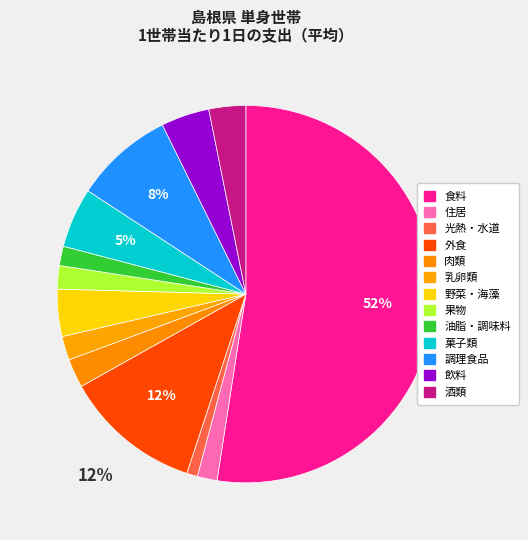

The 調理食品 slice represents 1% of the pie. True or false?

False